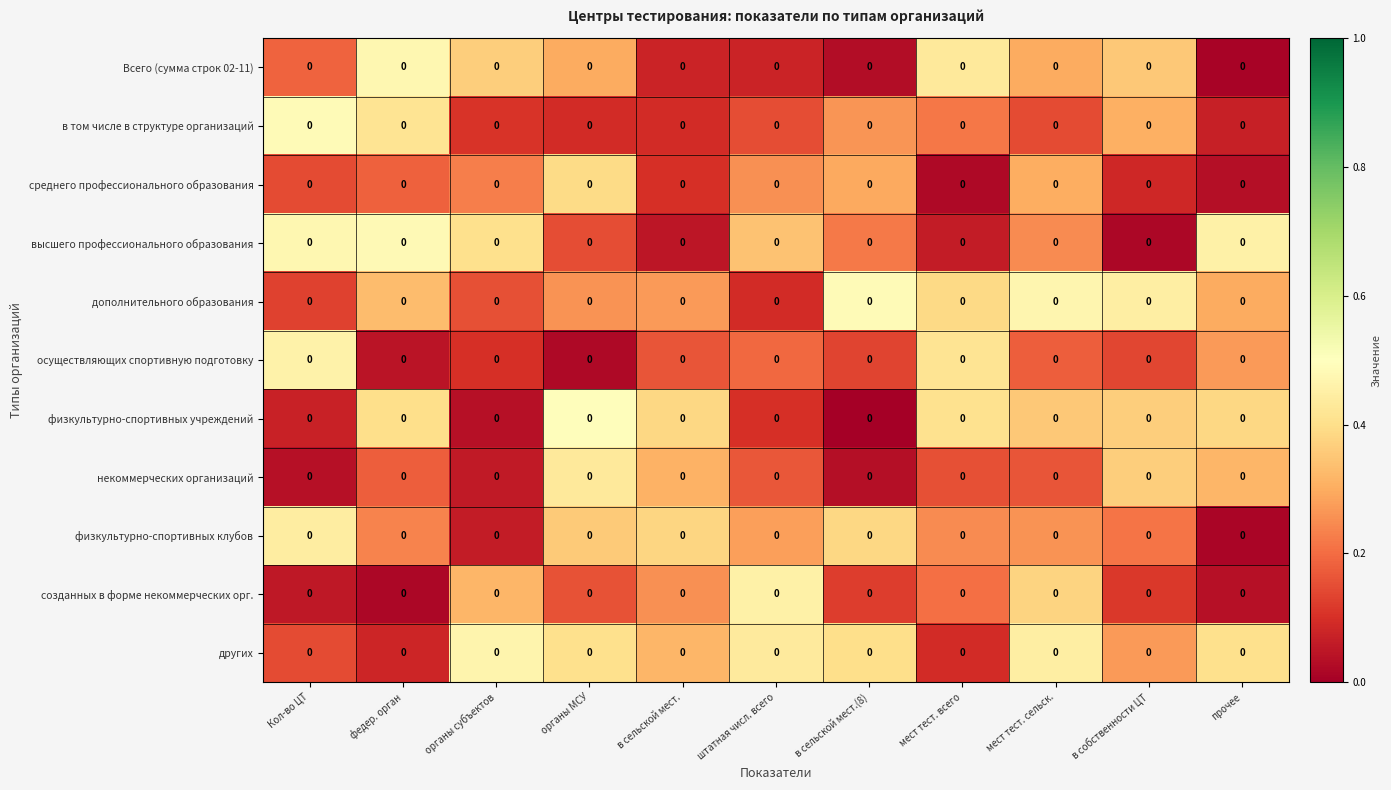

Is it true that осуществляющих спортивную подготовку equals 0.1 at в собственности ЦТ?

False